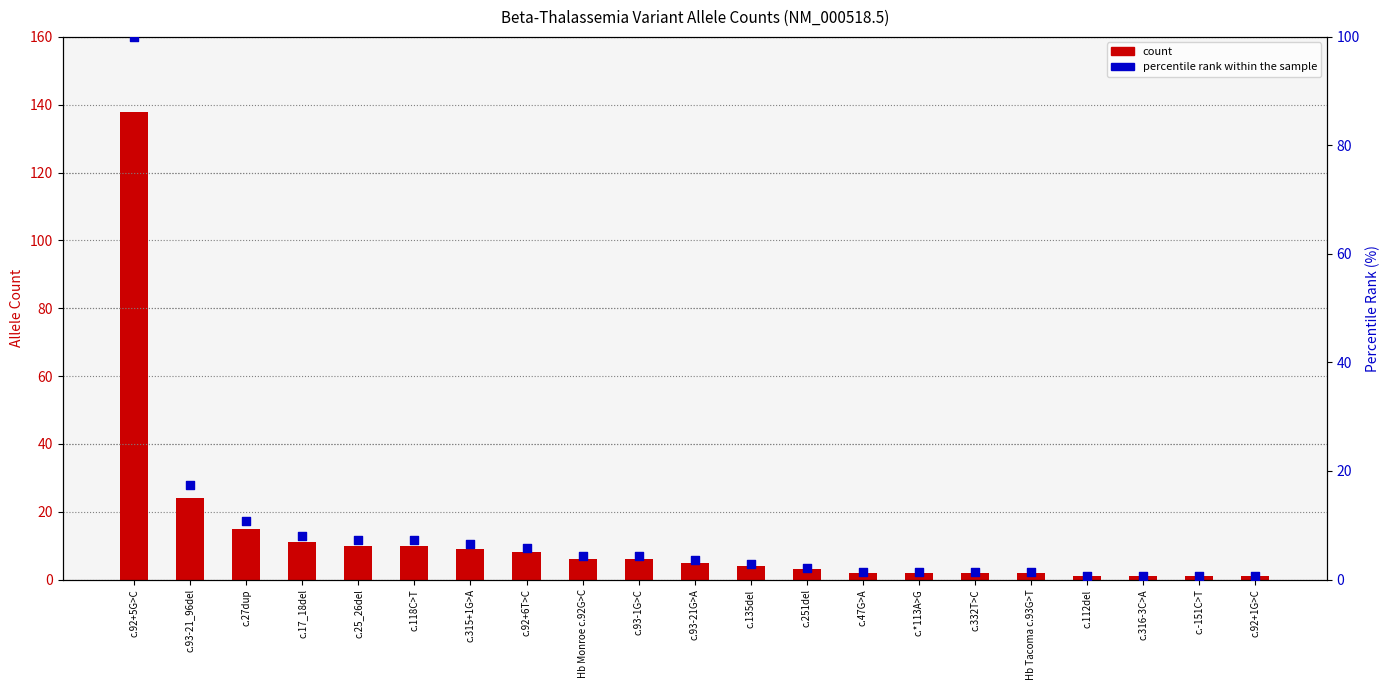

Which series reaches the minimum Y coordinate?

percentile rank within the sample